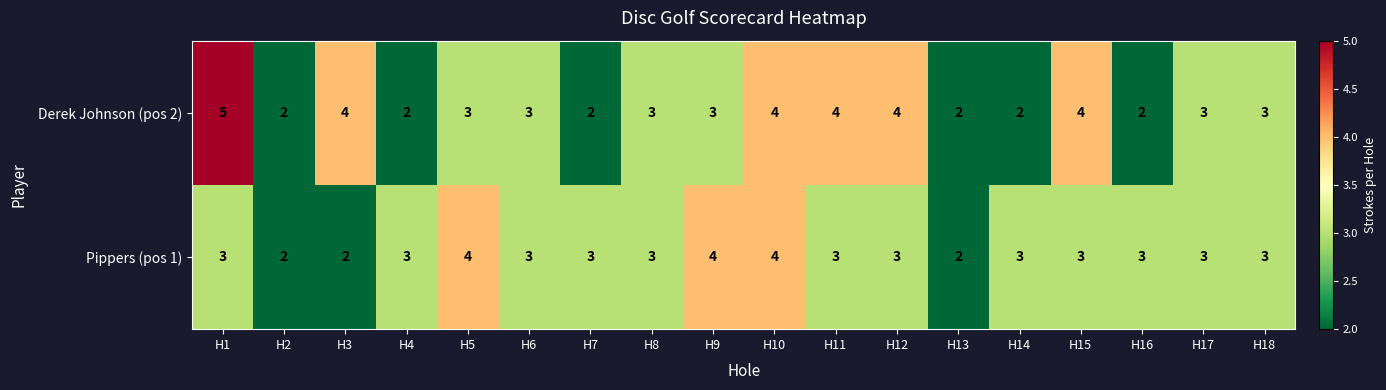

What is the average value of the Pippers (pos 1) series?

3